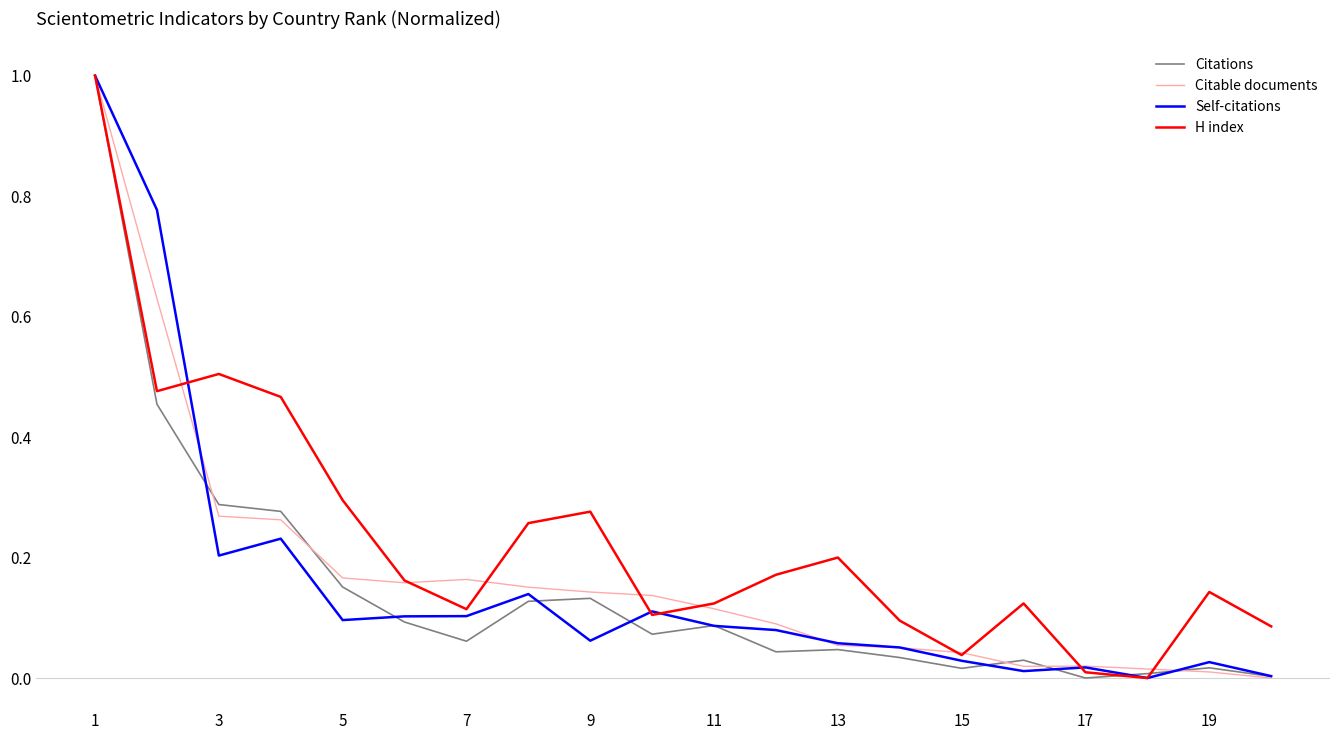

What is the maximum value for Self-citations?

1.0